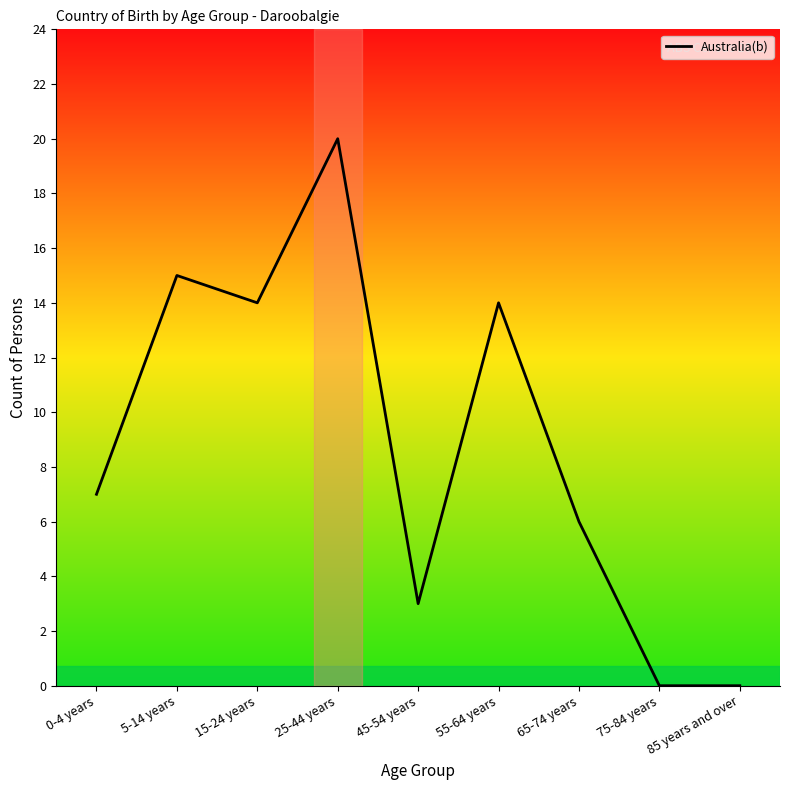

At which label is the value closest to 10?

0-4 years